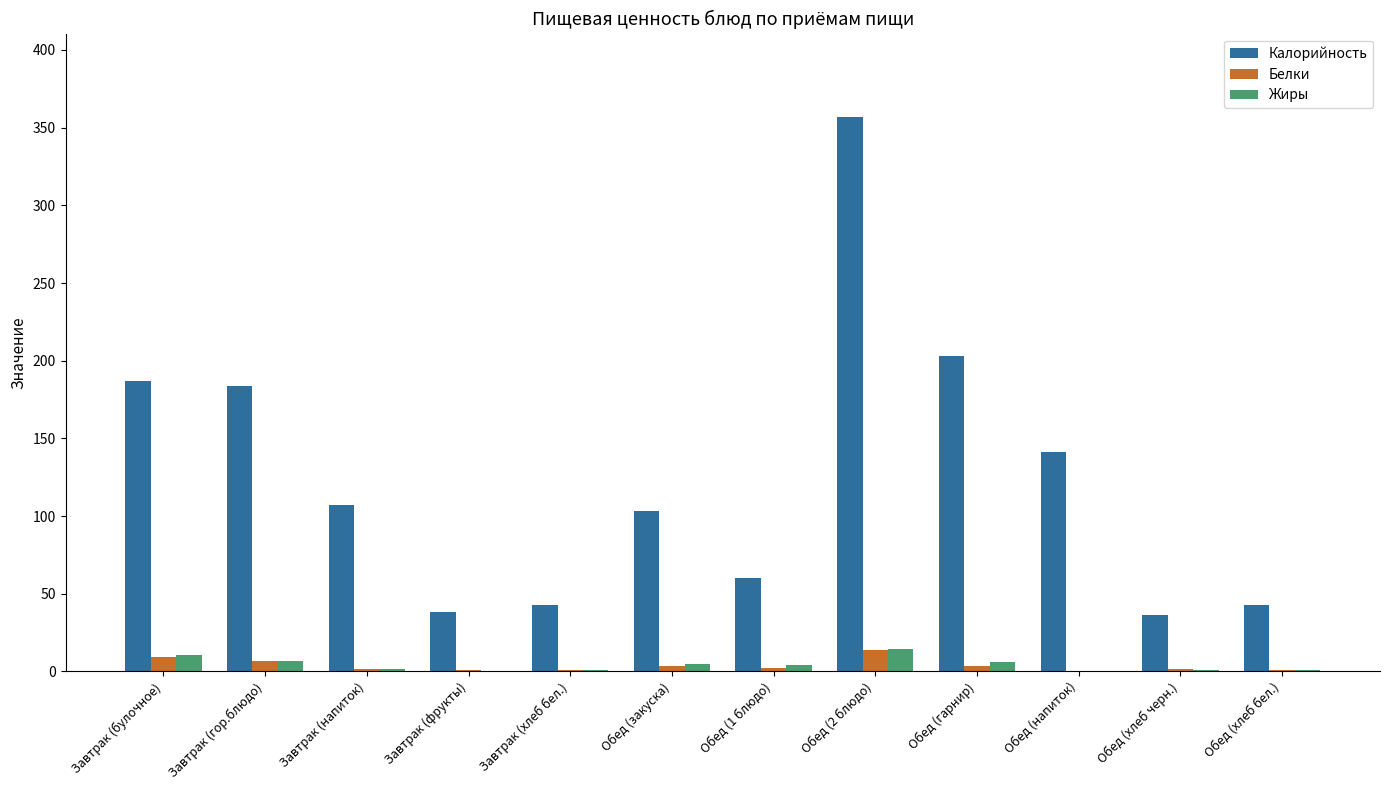

How many groups of bars are there?

12